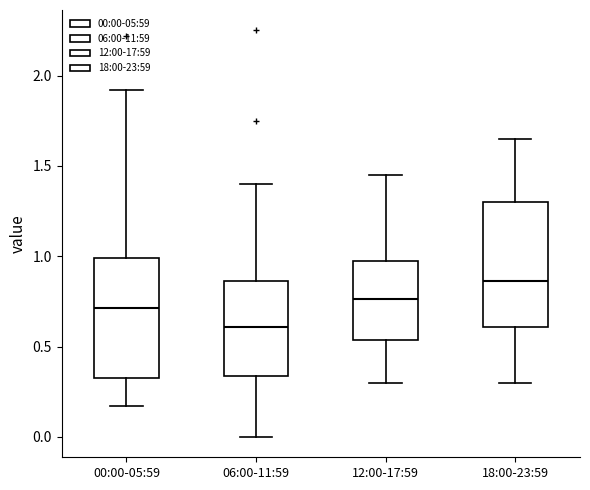

Which box has the highest median line?

18:00-23:59